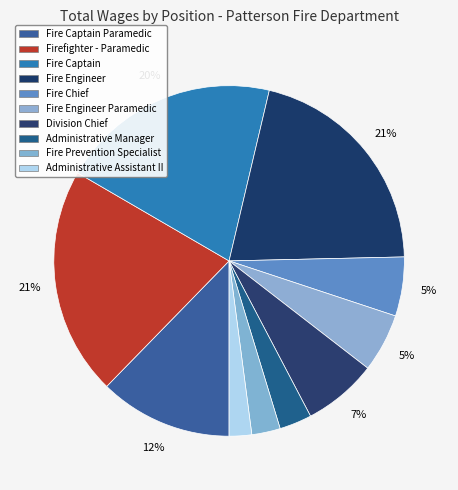

To the nearest percent, what is the average slice percentage?

10%